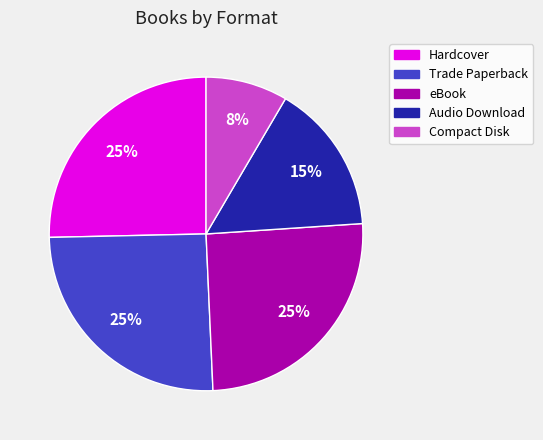

Approximately how many times larger is the value at Audio Download compared to eBook?

0.6